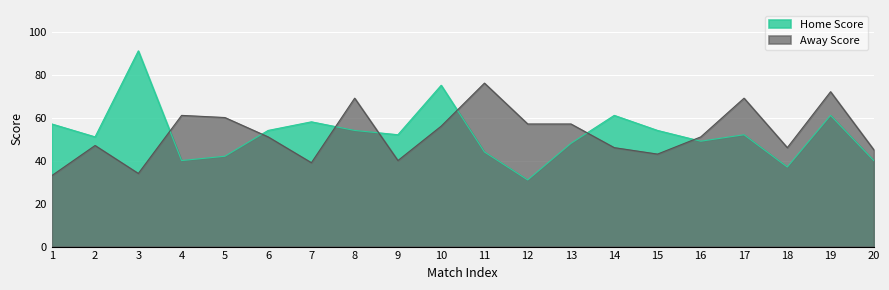

At which category is the sum across all series the highest?

19